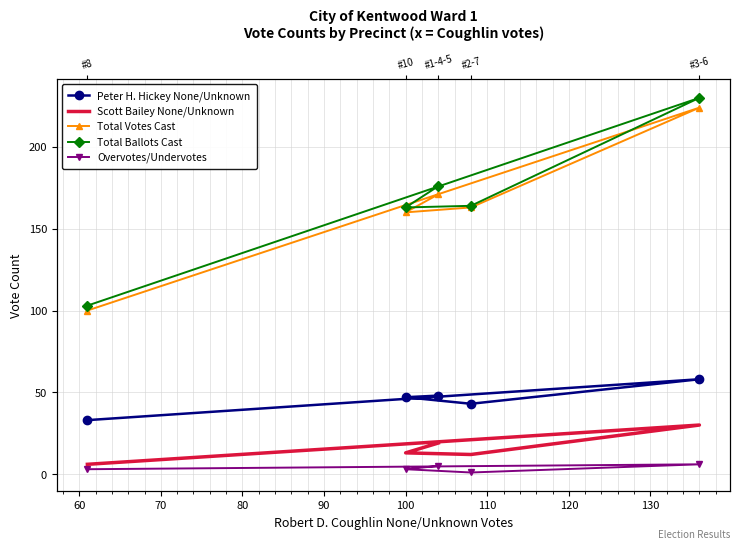

What are all the series names shown in the legend?

Peter H. Hickey None/Unknown, Scott Bailey None/Unknown, Total Votes Cast, Total Ballots Cast, Overvotes/Undervotes